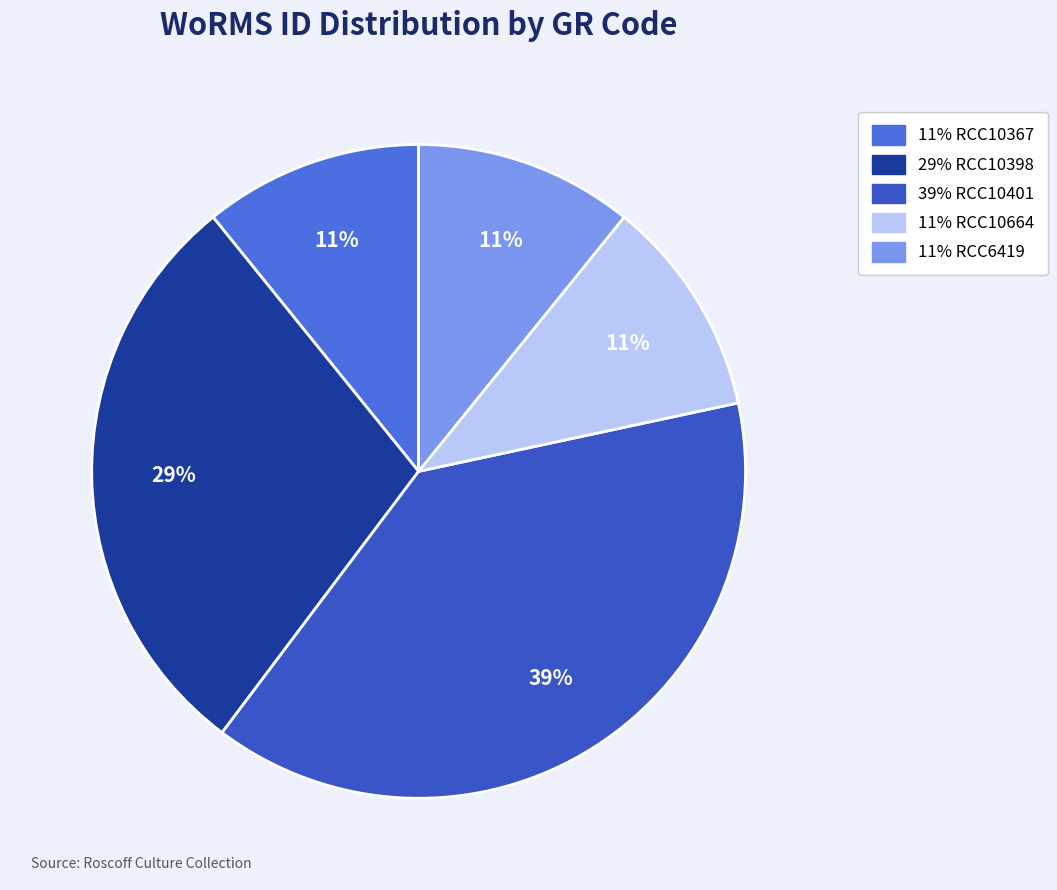

What is the smallest slice in the pie chart?

RCC10664